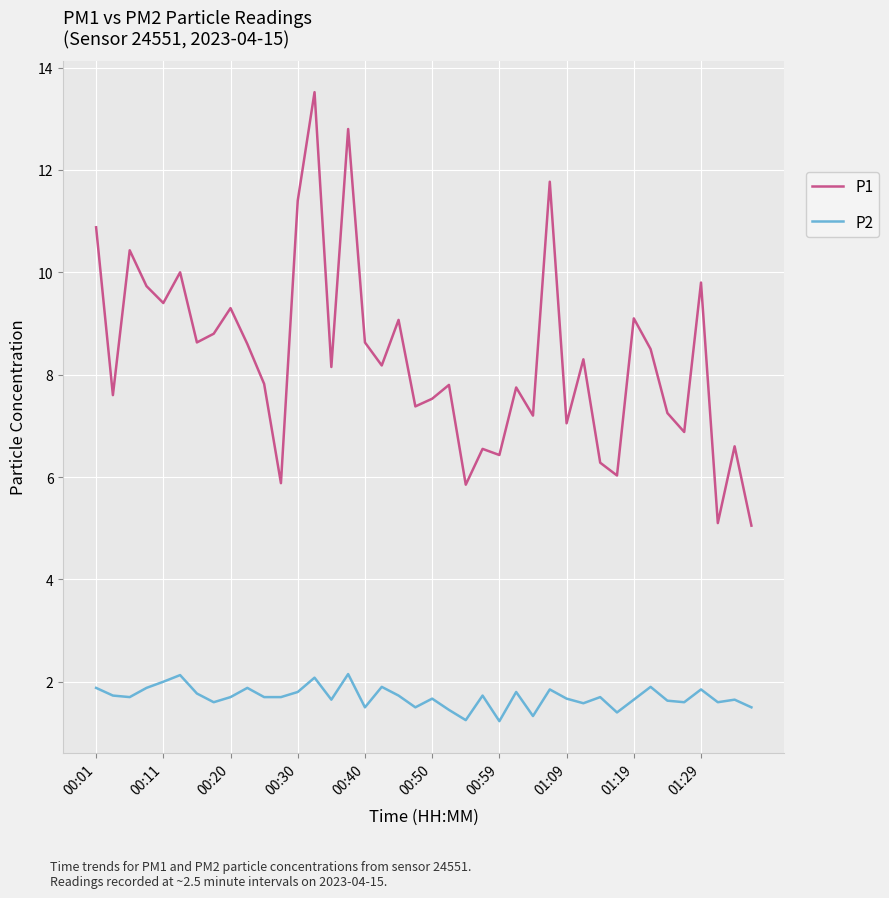

True or false: P1 and P2 cross at least once.

False